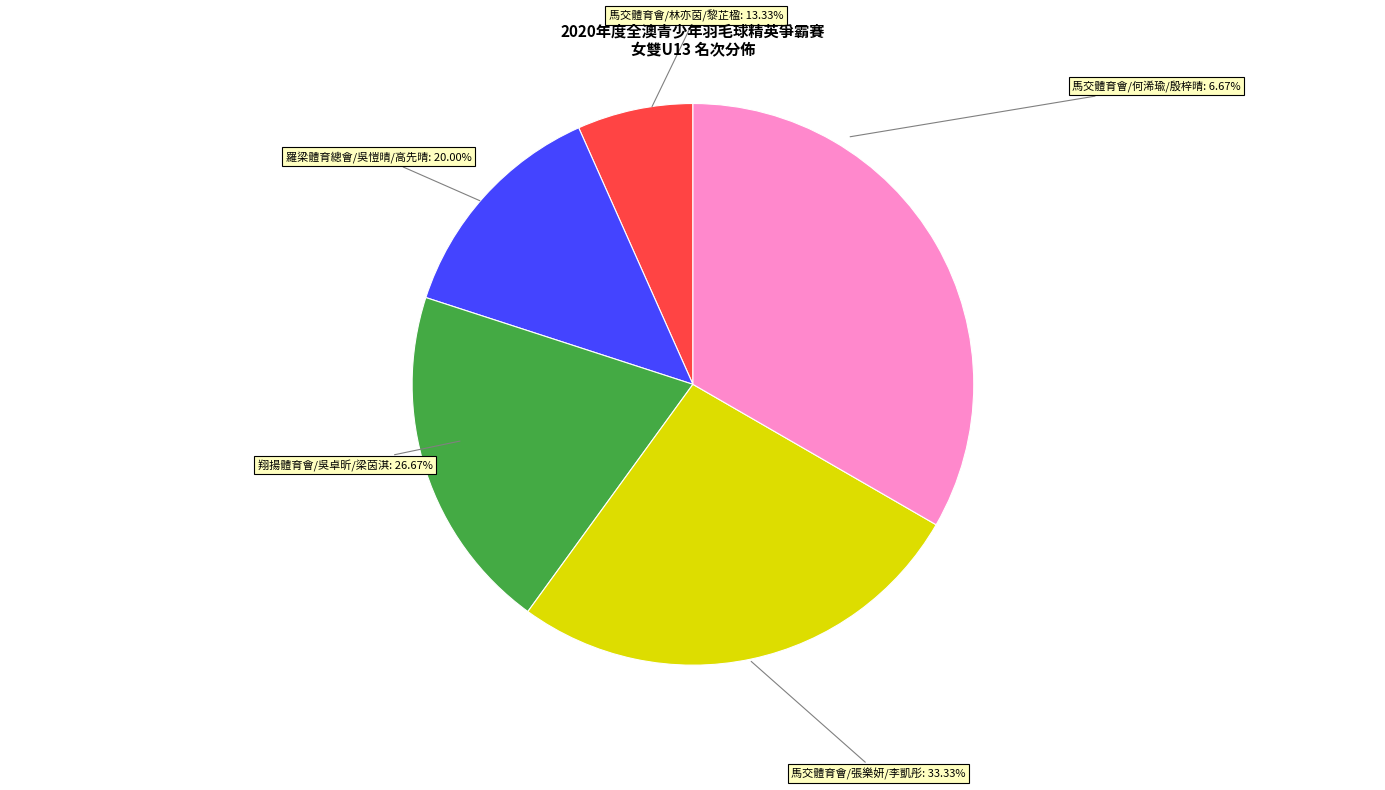

Does 馬交體育會
張樂妍/李凱彤 account for over 50% of the chart?

No